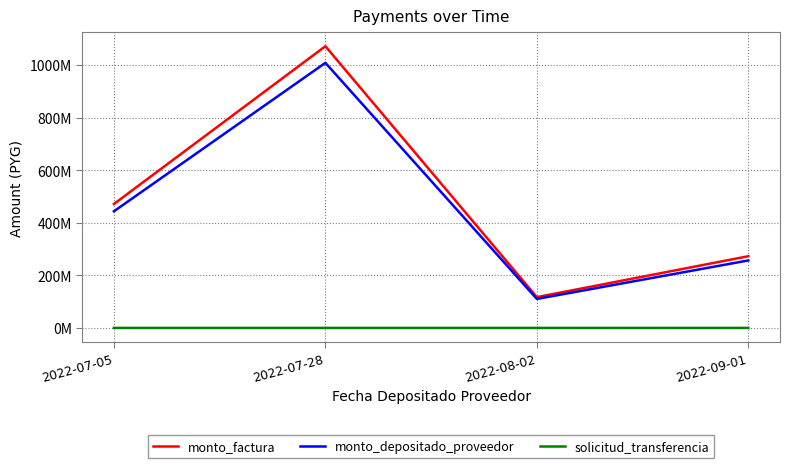

At which category is the sum across all series the highest?

2022-07-28